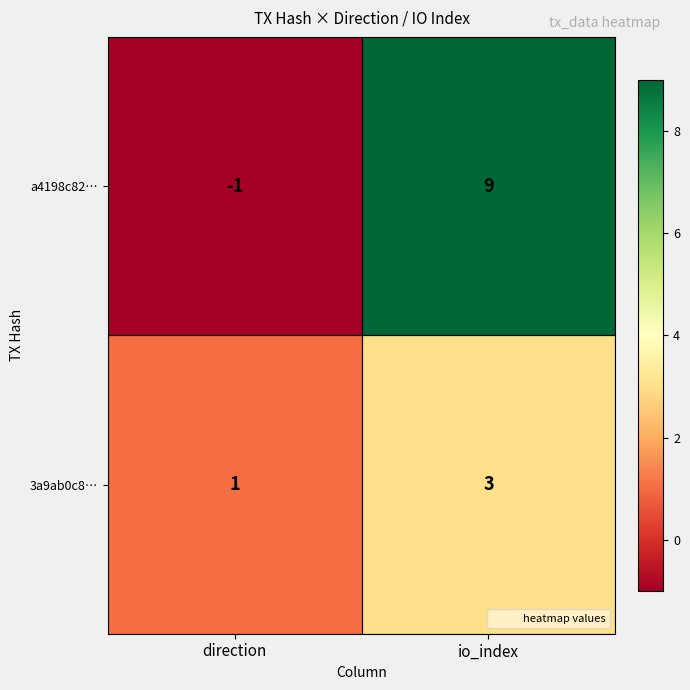

Rank the series by their maximum value, from lowest to highest.

3a9ab0c8…, a4198c82…